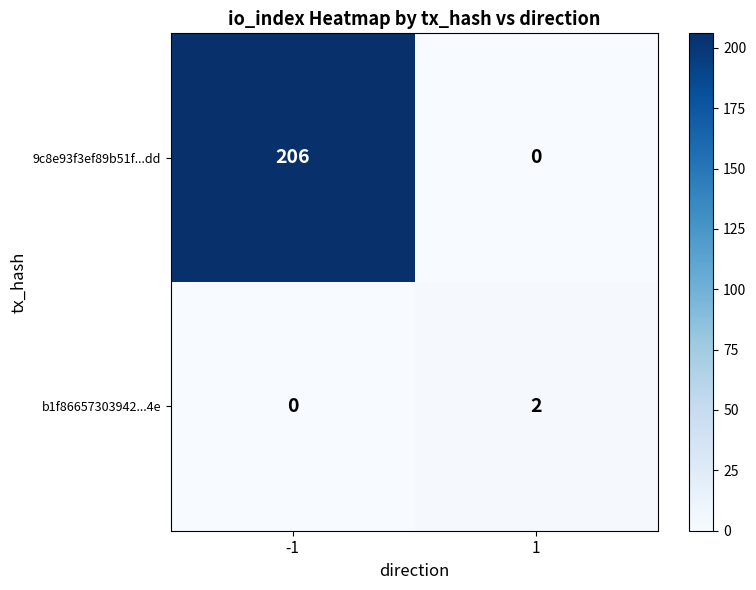

Which series has the largest total across all categories?

9c8e93f3ef89b51f...dd